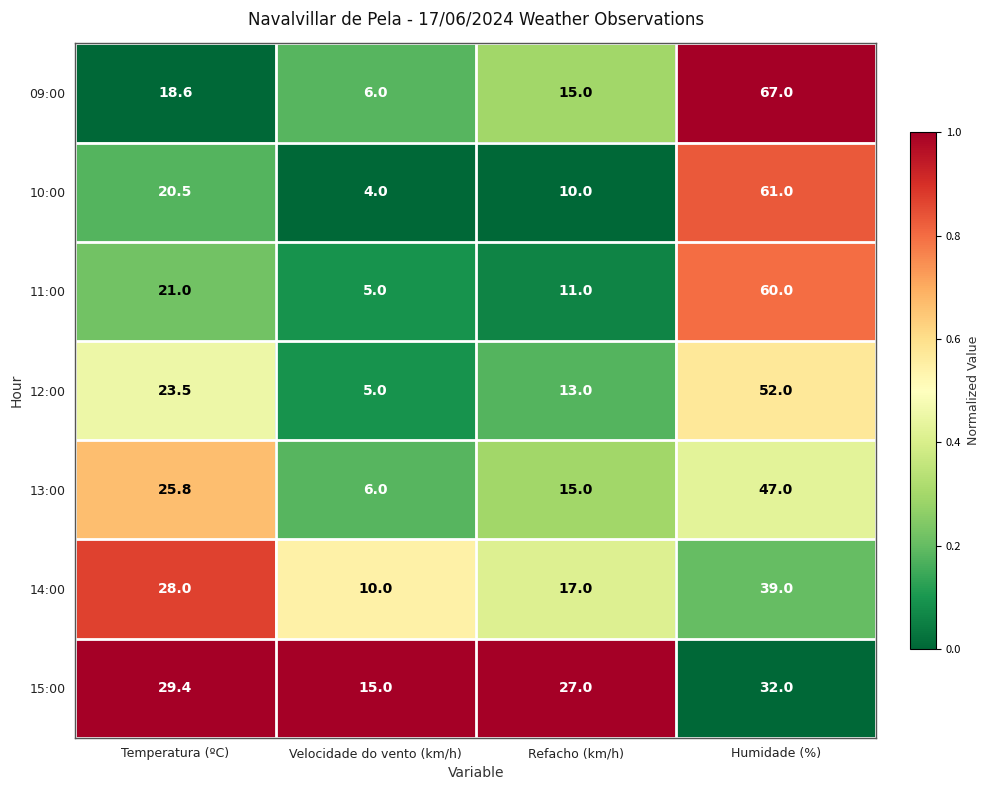

Rank the series by their maximum value, from highest to lowest.

09:00, 10:00, 11:00, 12:00, 13:00, 14:00, 15:00